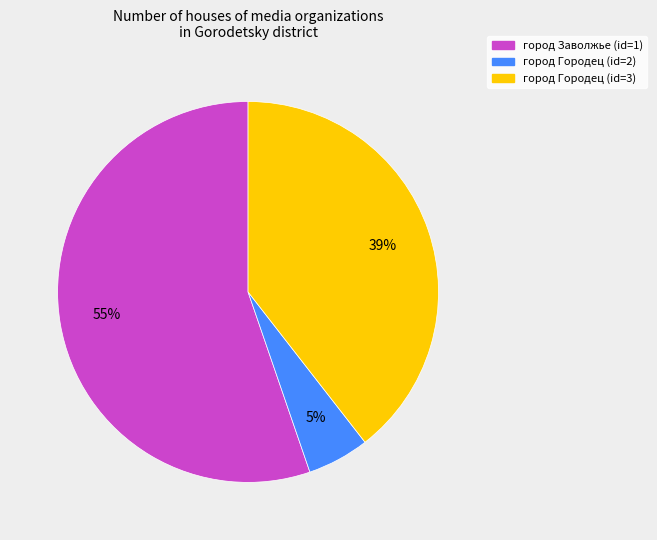

Count the number of slices in the pie.

3